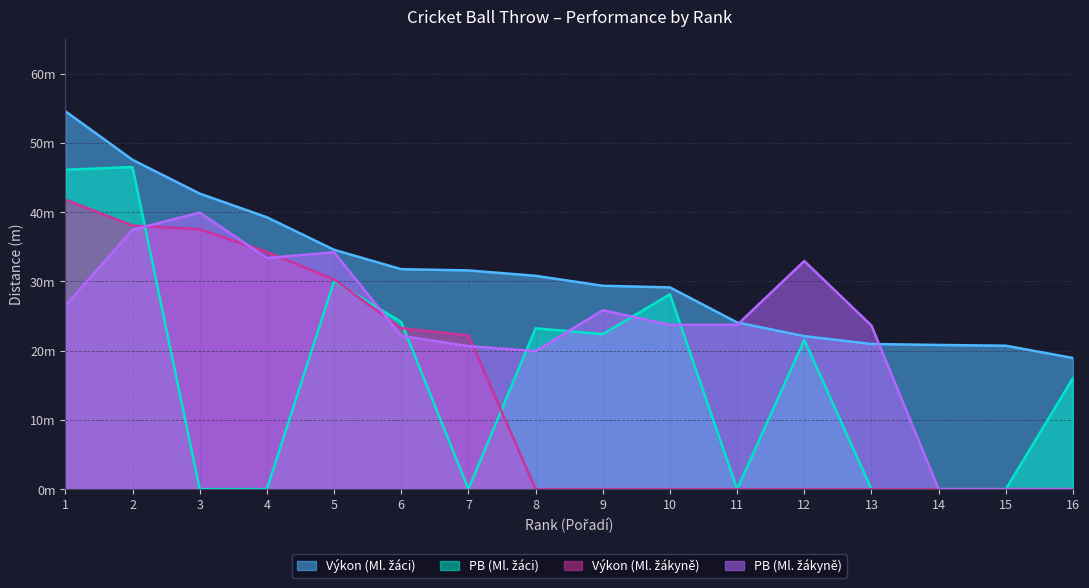

How many data points in Výkon (Ml. žákyně) are above 0?

7